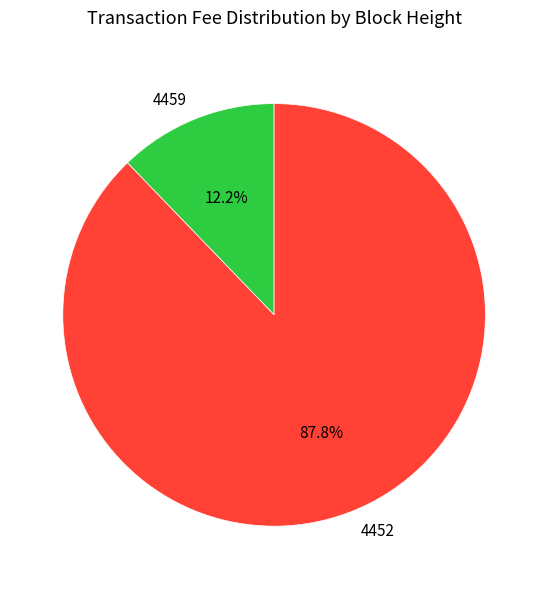

To the nearest percent, what portion does 4452 represent?

88%